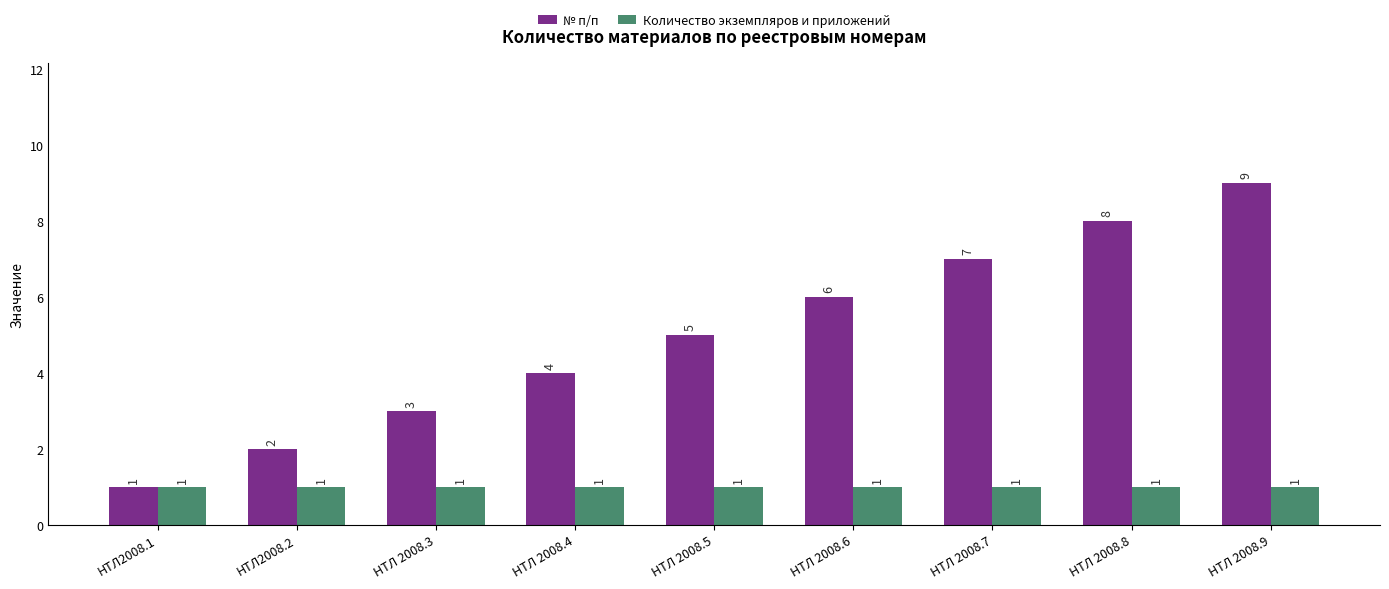

Are the bars grouped side by side (vs. stacked)?

Yes